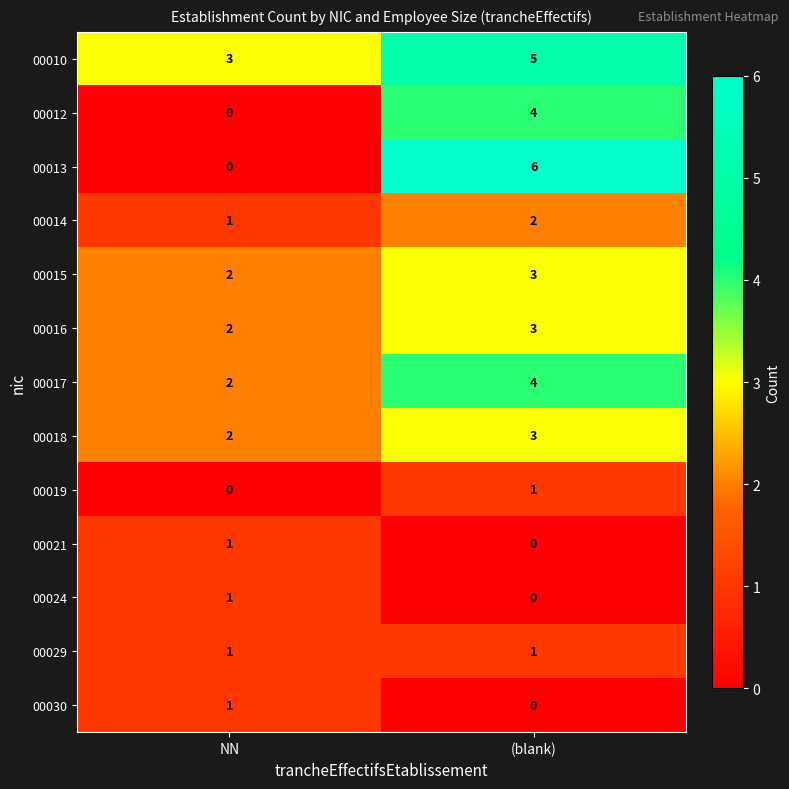

Which label corresponds to the largest value in the chart?

(blank)